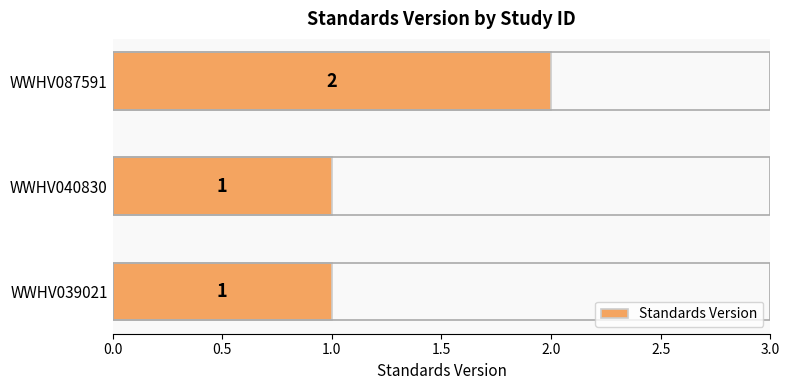

Reading bottom to top, what are all the values shown in this chart?

1	1	2